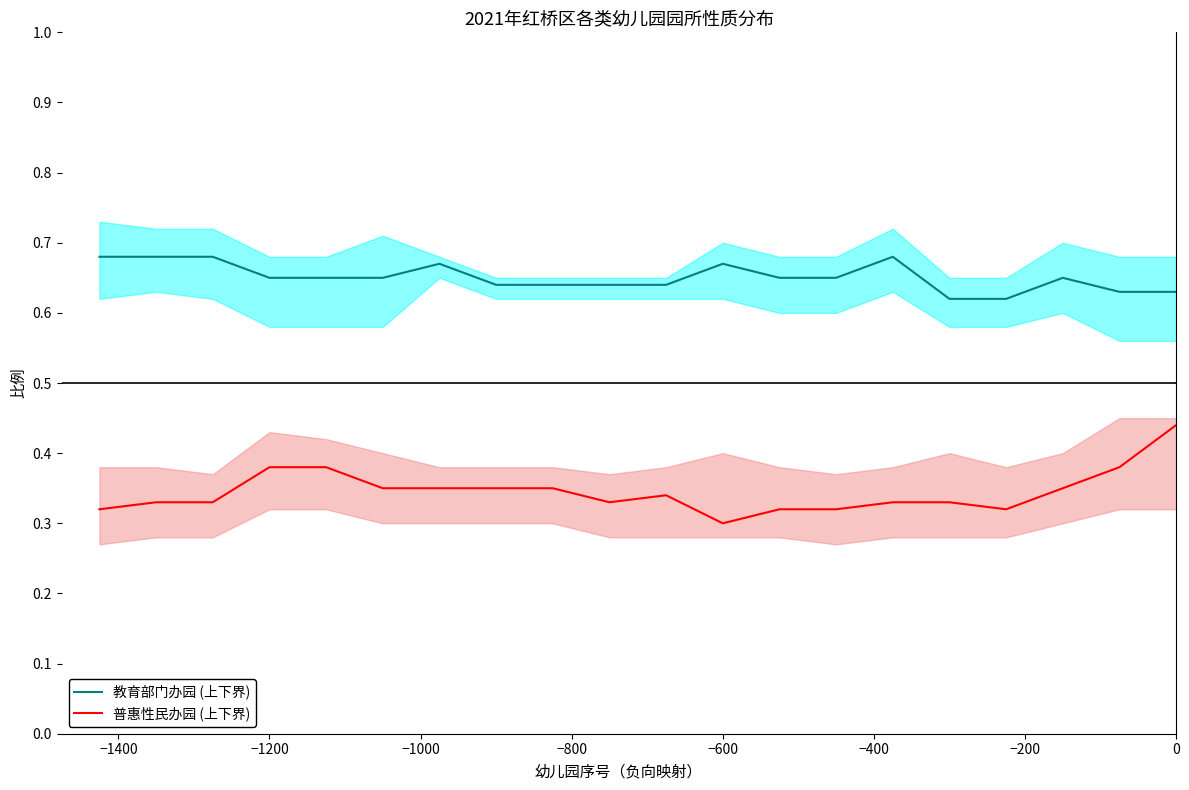

True or false: 教育部门办园 (上下界) has a value of 0.3 at −1200.

False